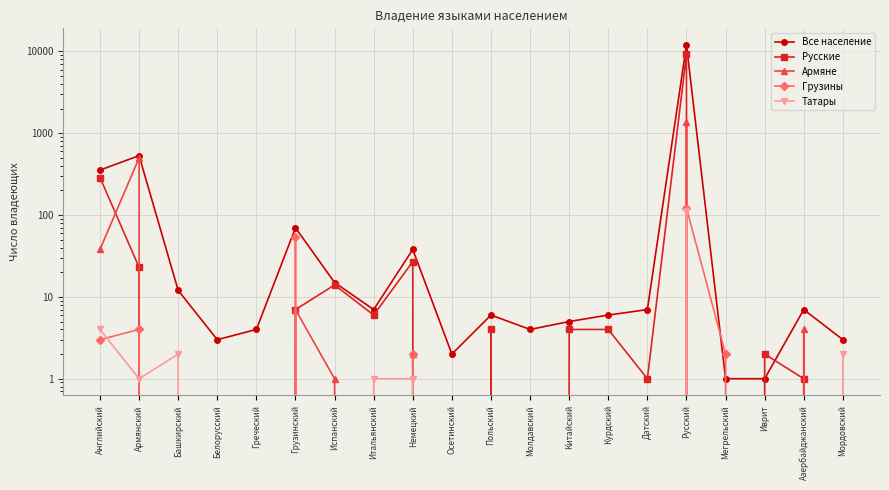

What is the total value across all series at Итальянский?

14